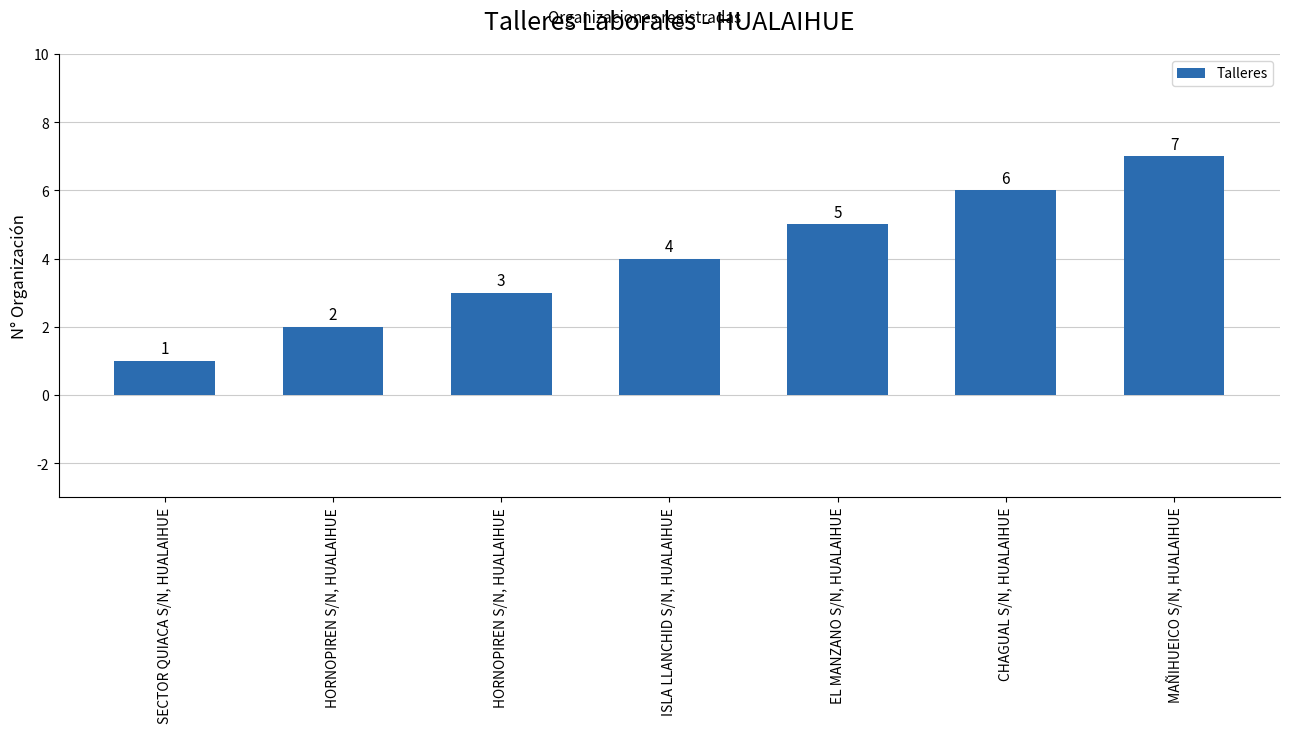

How many distinct data groups are displayed?

1